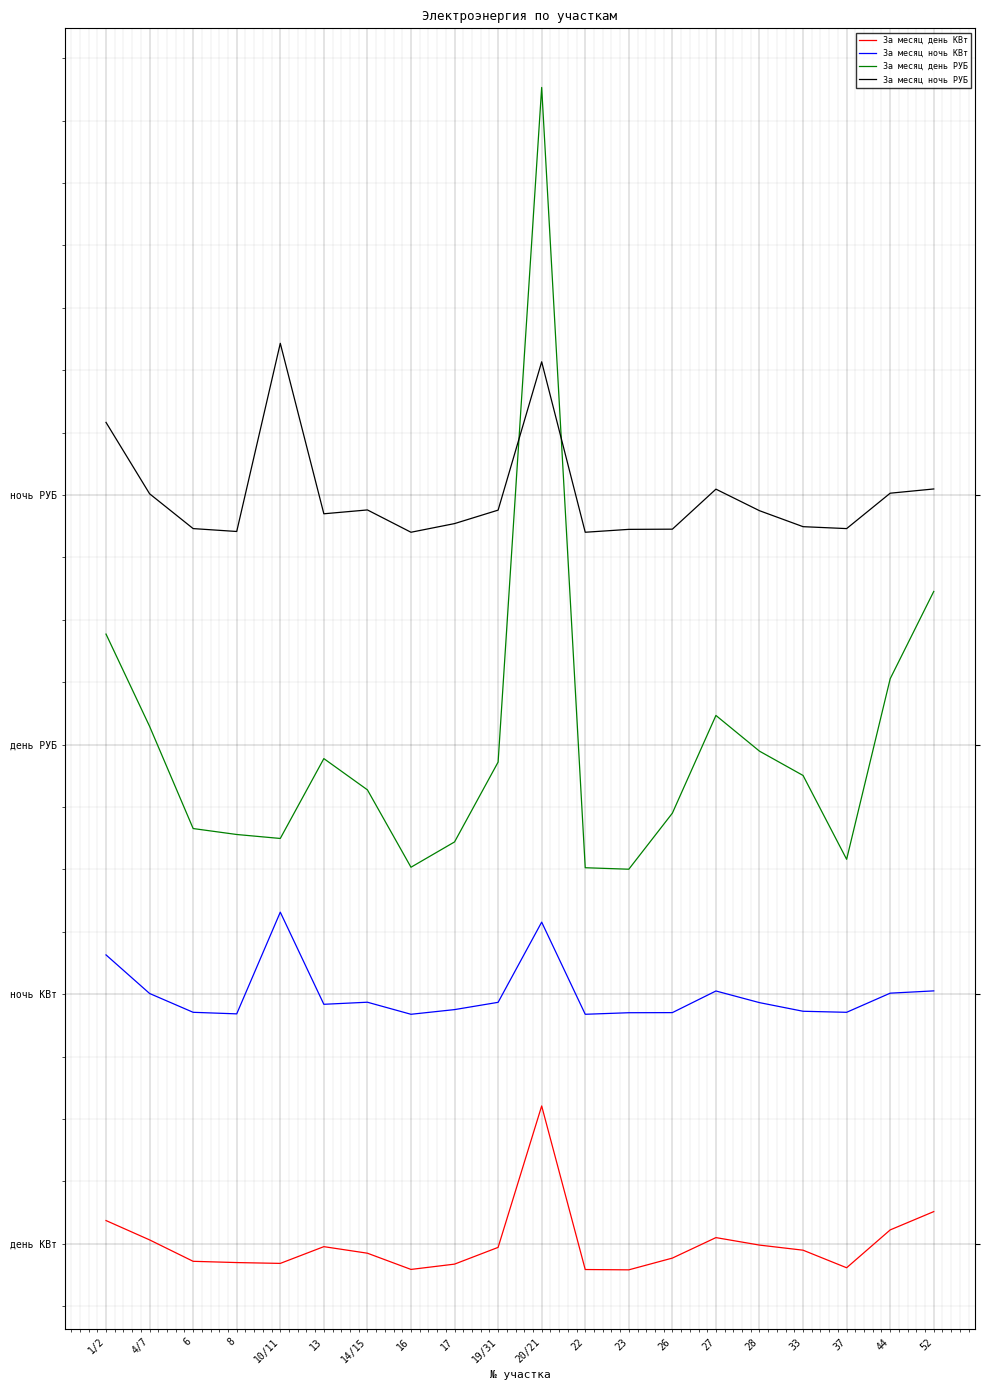

Which series has the largest total across all categories?

За месяц ночь РУБ